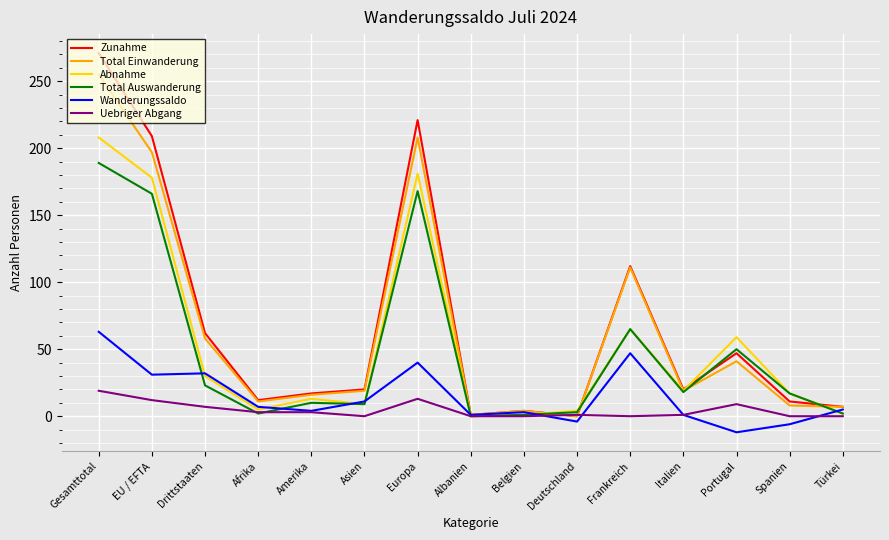

At which category is the sum across all series the highest?

Gesamttotal